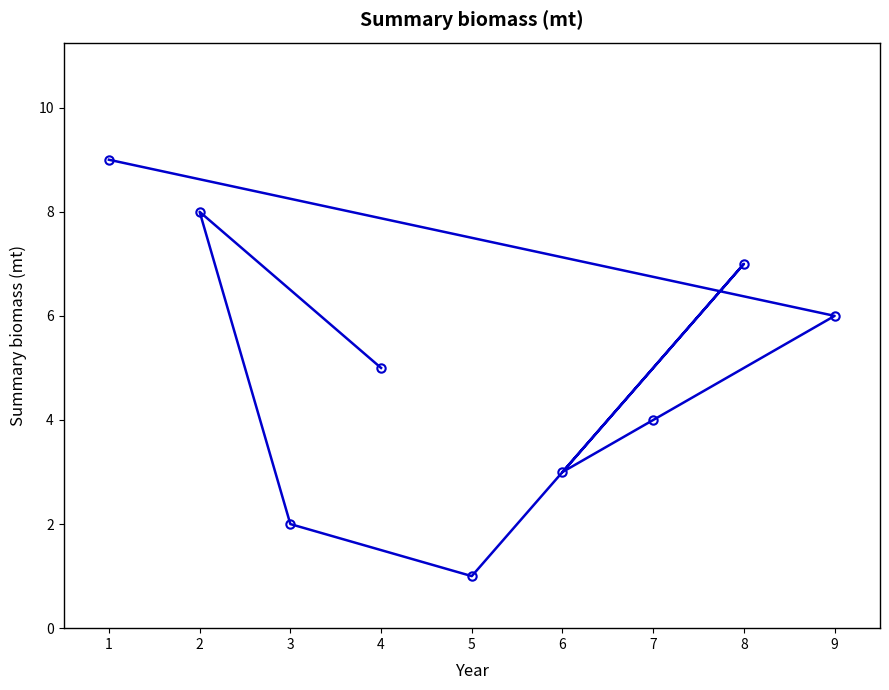

Which label corresponds to the smallest value in the chart?

5